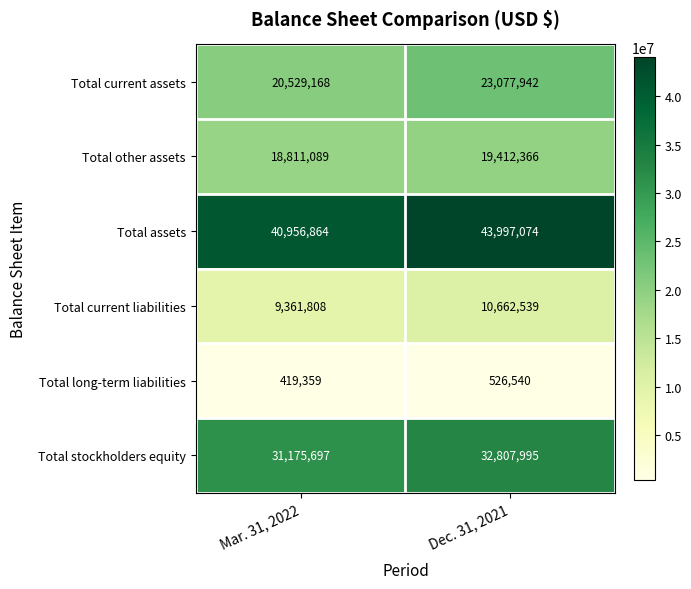

What is the sum of all Total long-term liabilities values?

945899